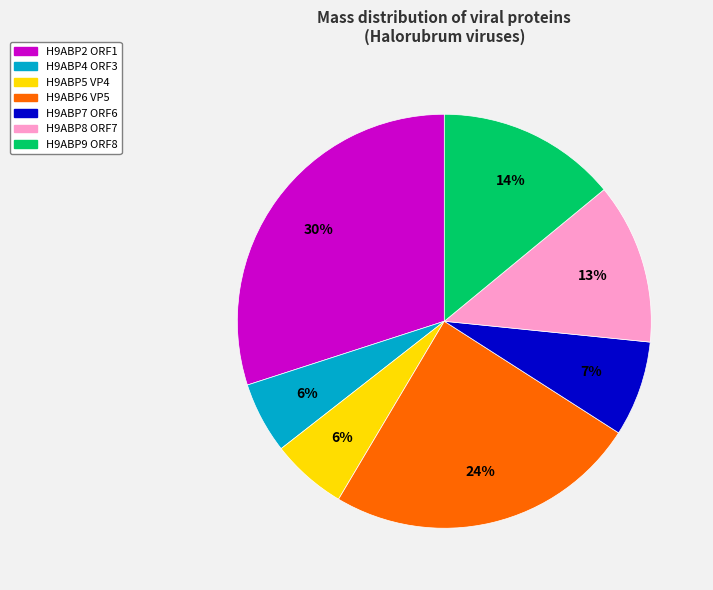

To the nearest percent, what percentage of the pie is H9ABP4 ORF3?

6%